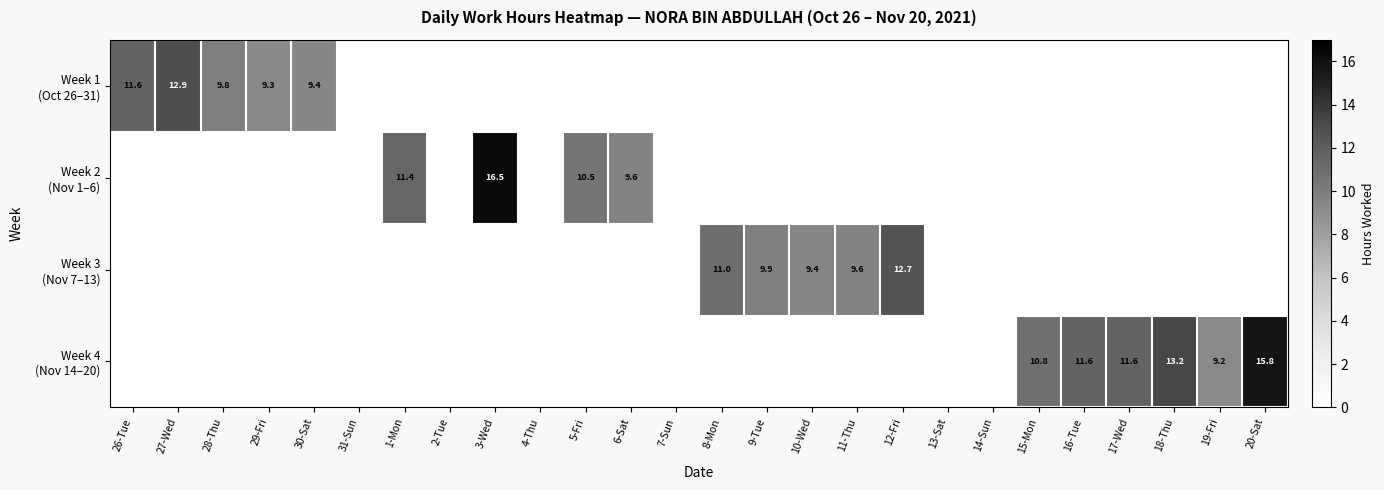

List the series in order of their peak value, highest first.

Week 2 (Nov 1–6), Week 4 (Nov 14–20), Week 1 (Oct 26–31), Week 3 (Nov 7–13)